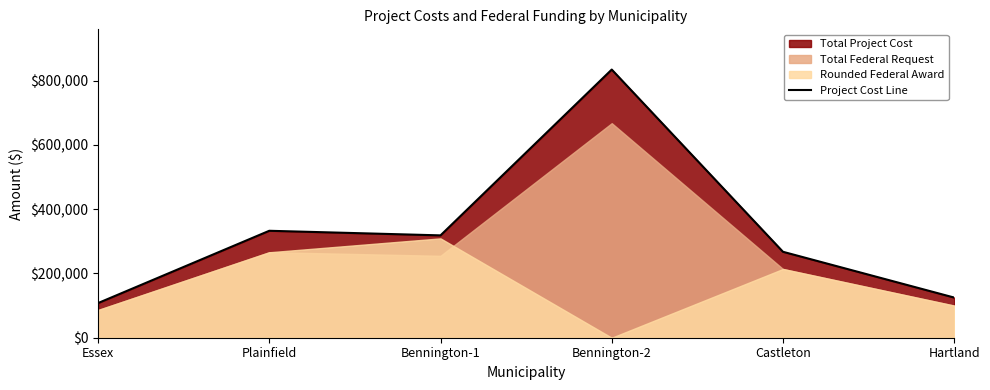

Where does the data first go above 318600?

Plainfield